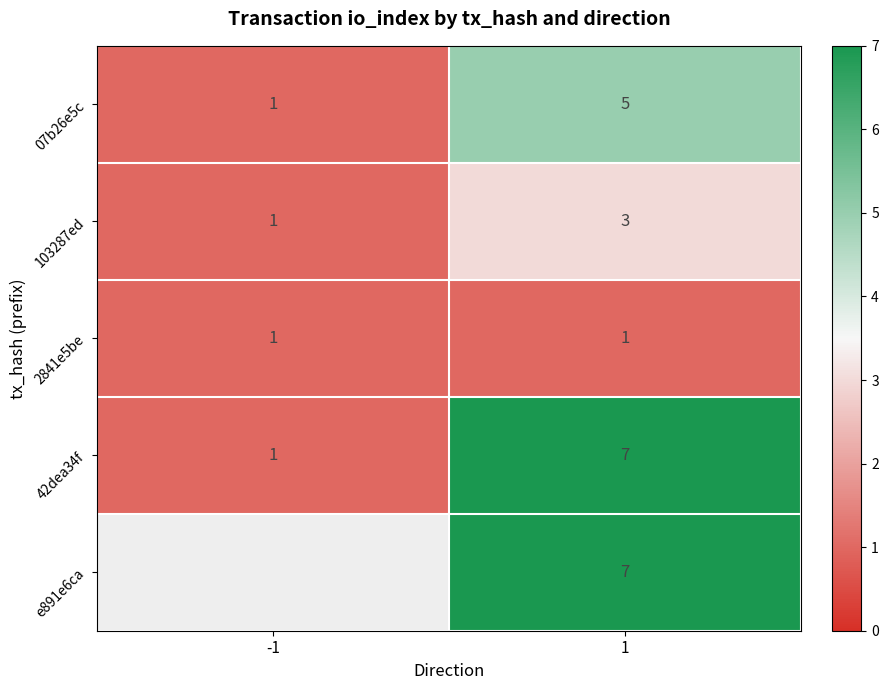

What is the sum of all 07b26e5c values?

6